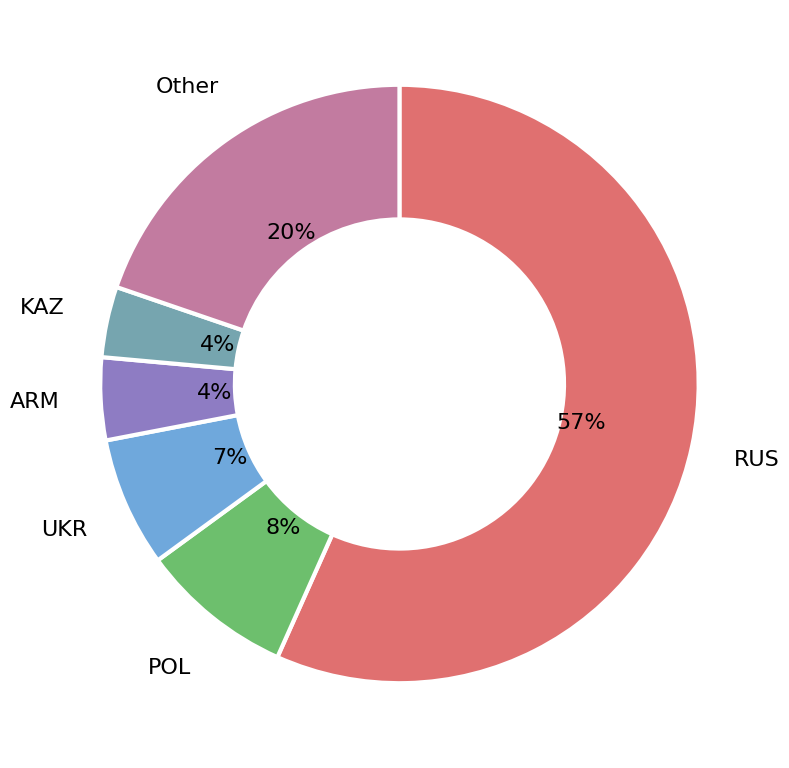

Count the number of slices in the pie.

6